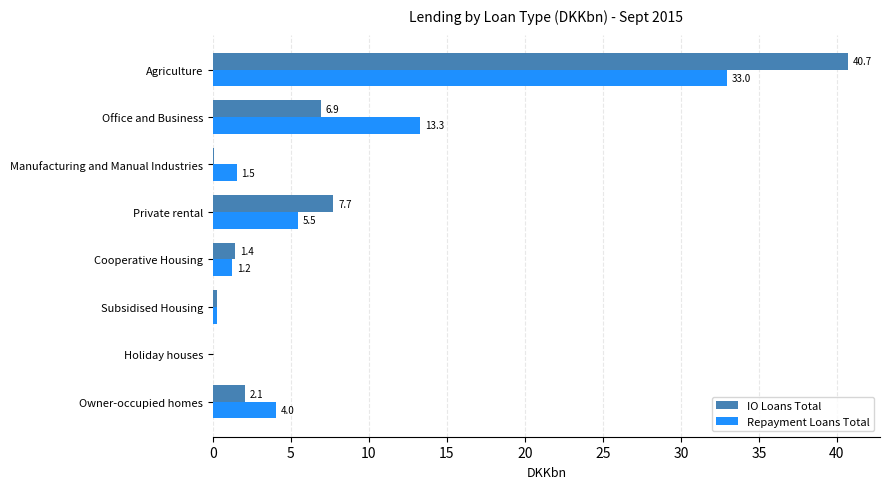

Is the value of IO Loans Total at Private rental greater than the value of Repayment Loans Total at Owner-occupied homes?

Yes